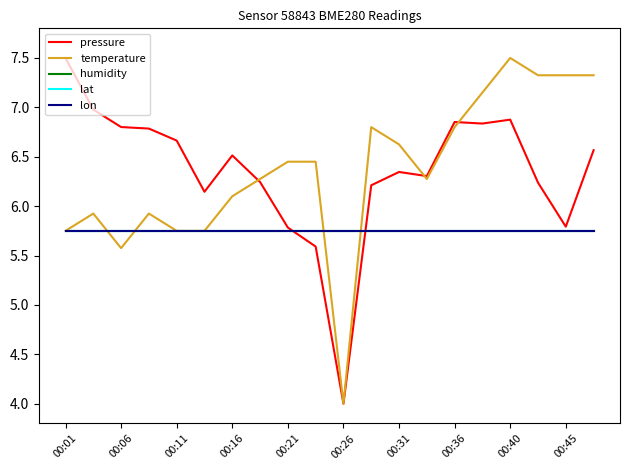

Which category has the highest value across all series?

00:01